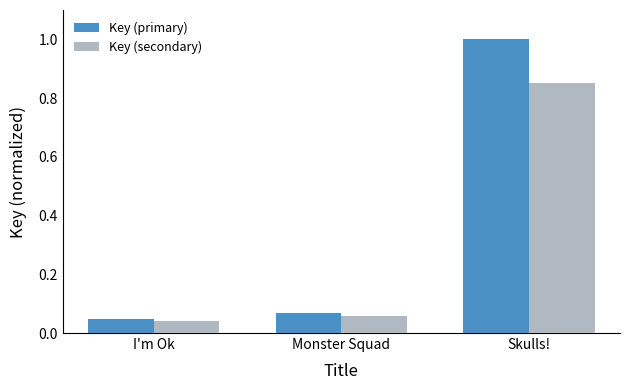

What is the label of the 2nd bar from the right?

Monster Squad